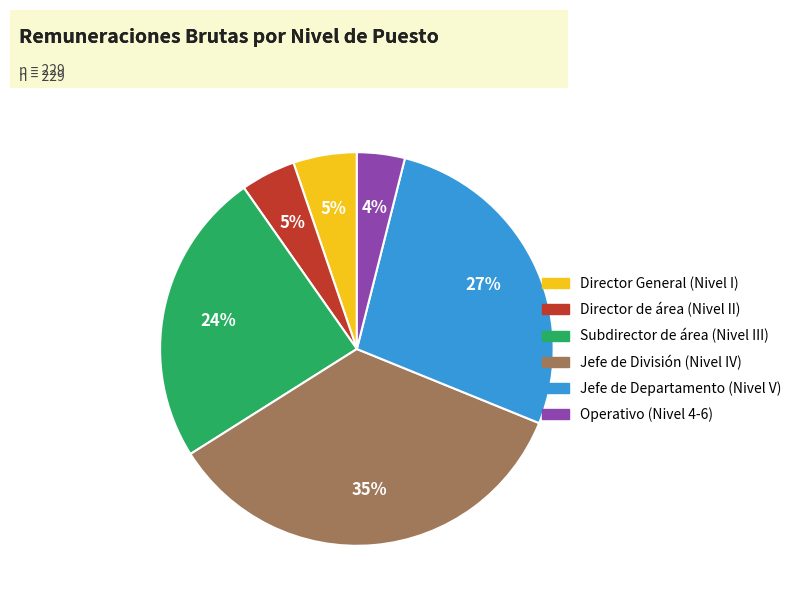

To the nearest percent, what is the difference between the largest and smallest slice percentages?

31%